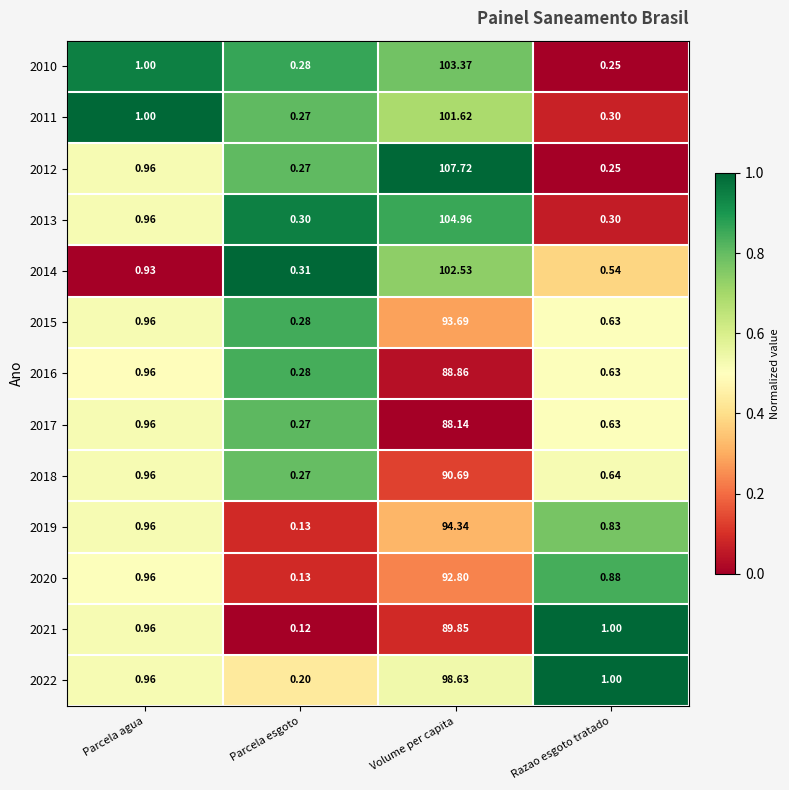

At which category is the sum across all series the highest?

Volume per capita